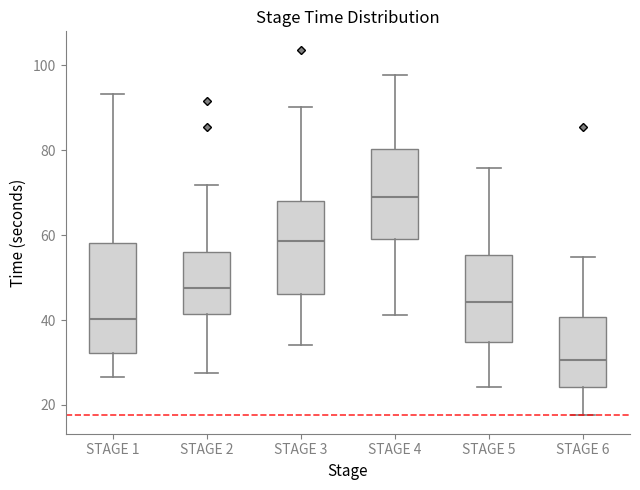

Which box has the lowest median line?

STAGE 6